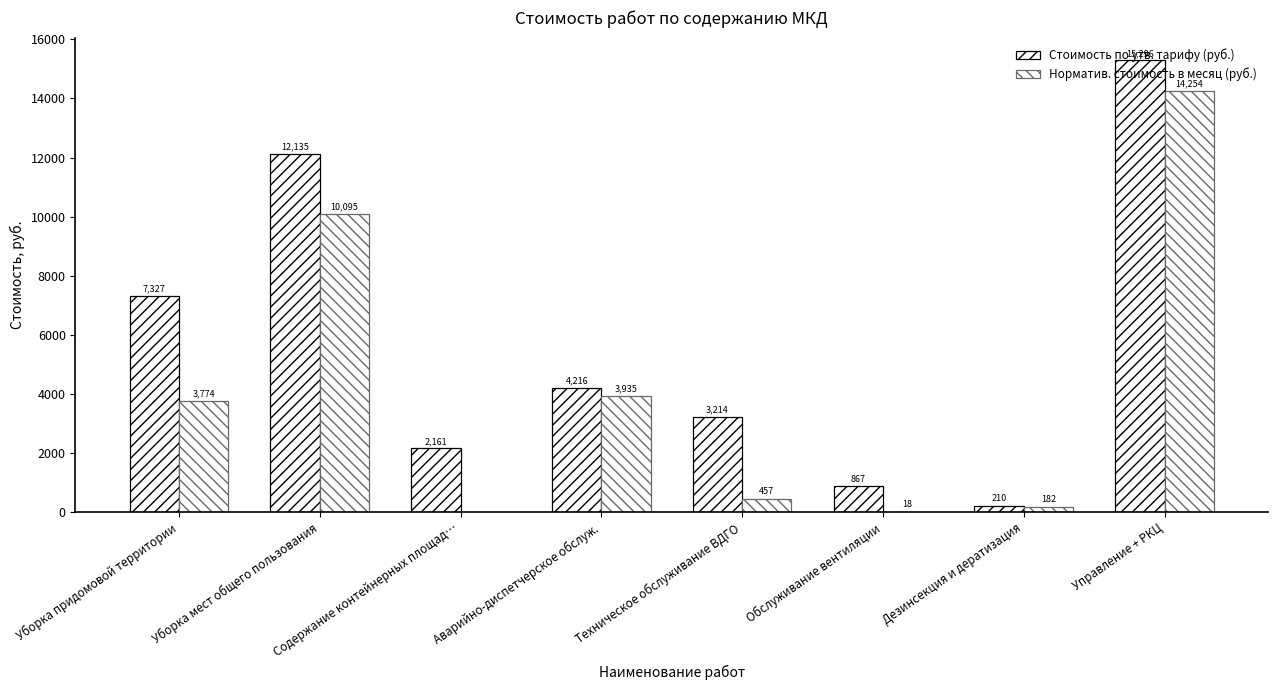

True or false: Стоимость по утв. тарифу (руб.) has a value of 867.0 at Обслуживание вентиляции.

True